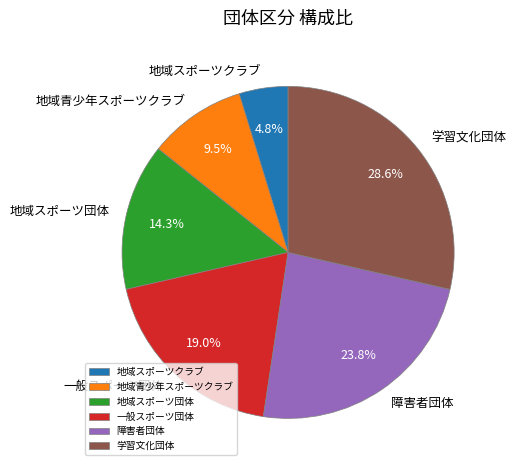

To the nearest percent, what is the difference between the largest and smallest slice percentages?

24%